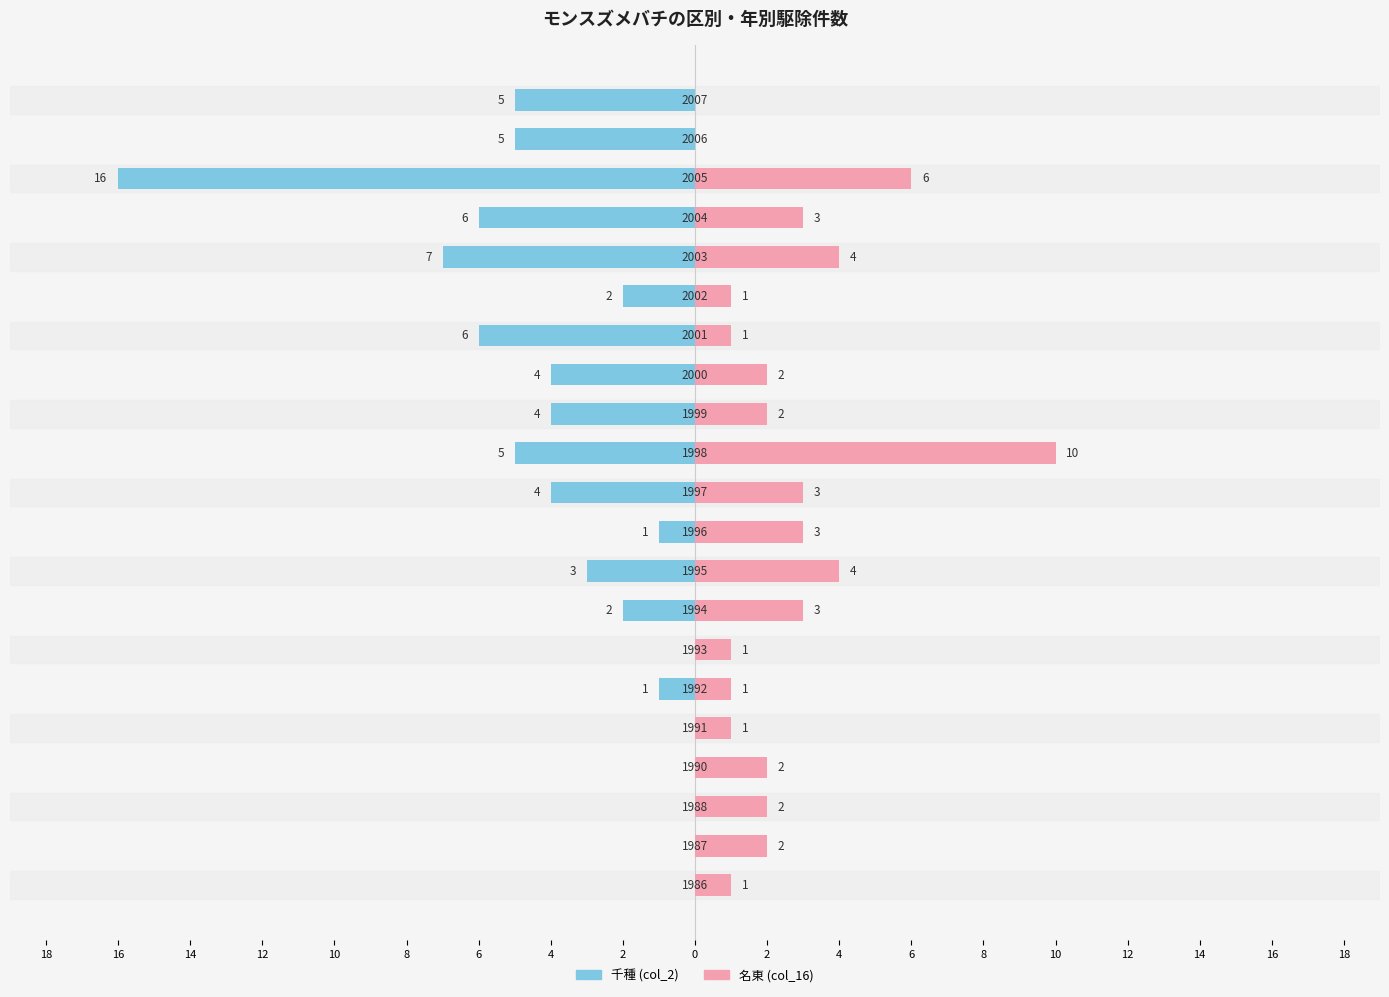

True or false: 名東 (col_16) has a value of 1 at 6.

False